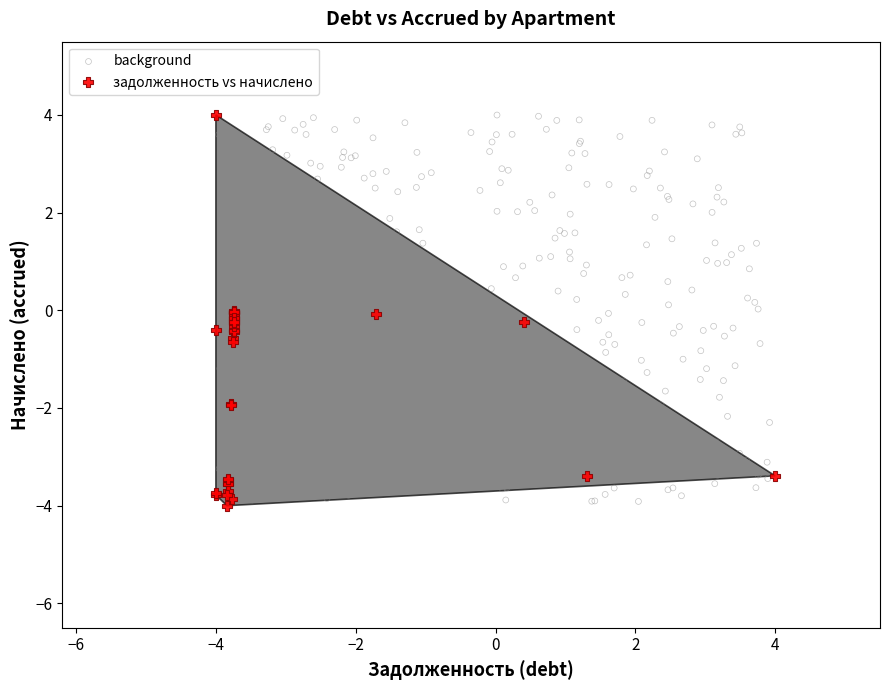

What are all the series names shown in the legend?

background, задолженность vs начислено